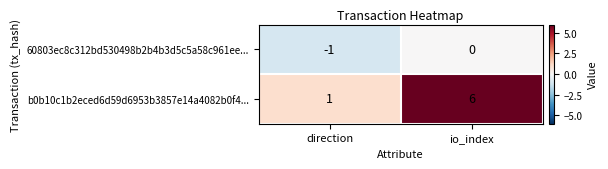

Which category has the highest value across all series?

io_index